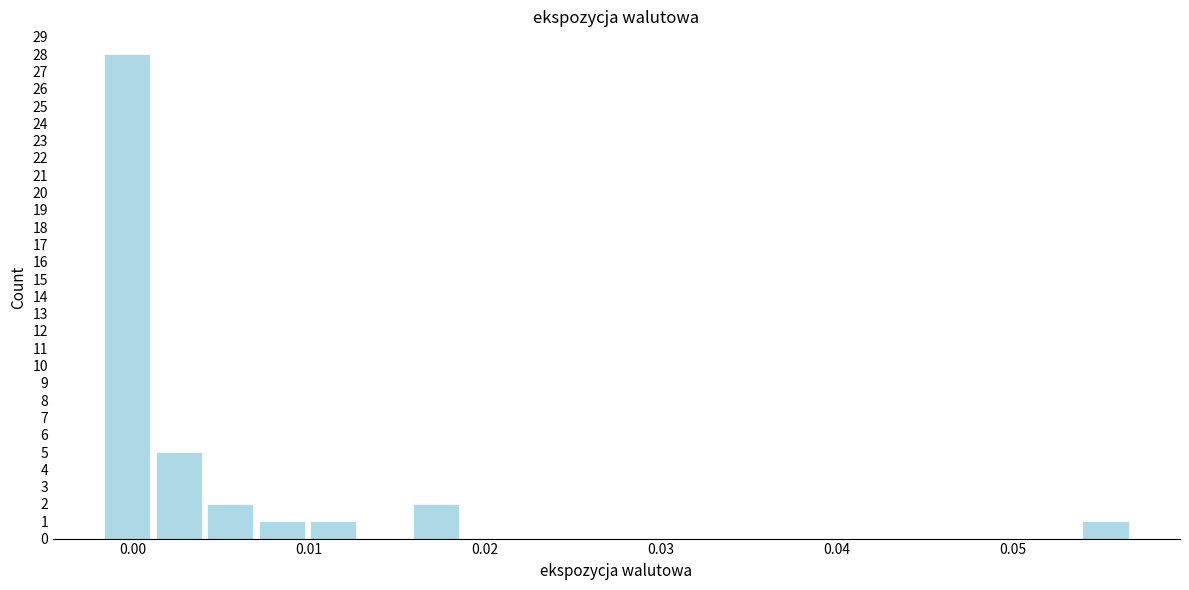

Read against the x-axis, roughly where is the centre of the tallest bar?

0.000